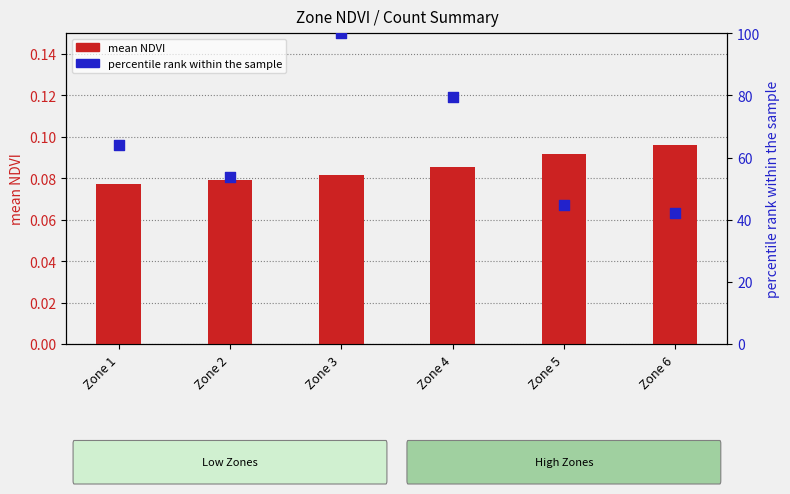

What is the total value across all series at Zone 5?

45.0